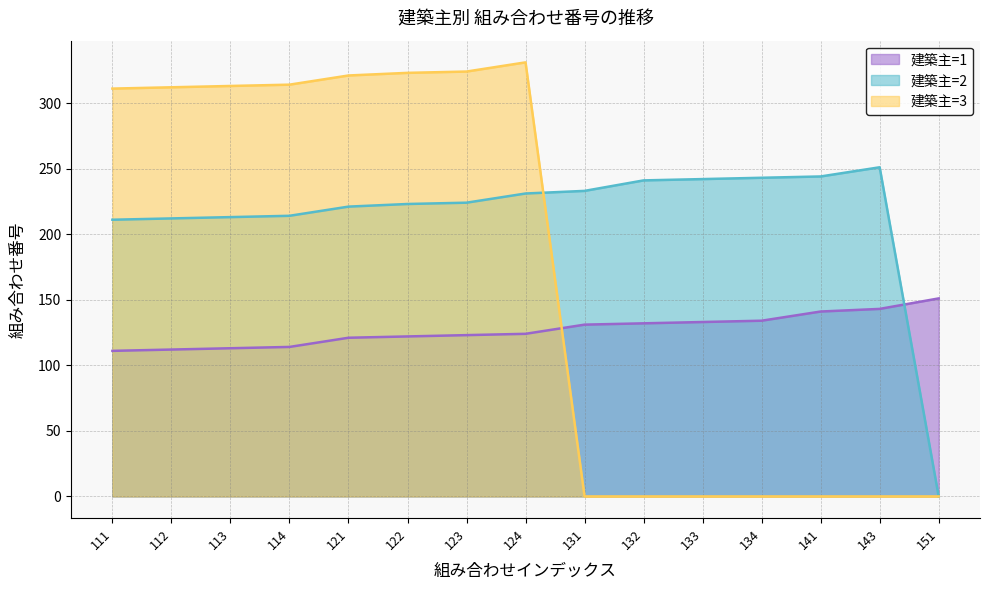

Rank the categories by 建築主=1 value from lowest to highest.

111, 112, 113, 114, 121, 122, 123, 124, 131, 132, 133, 134, 141, 143, 151